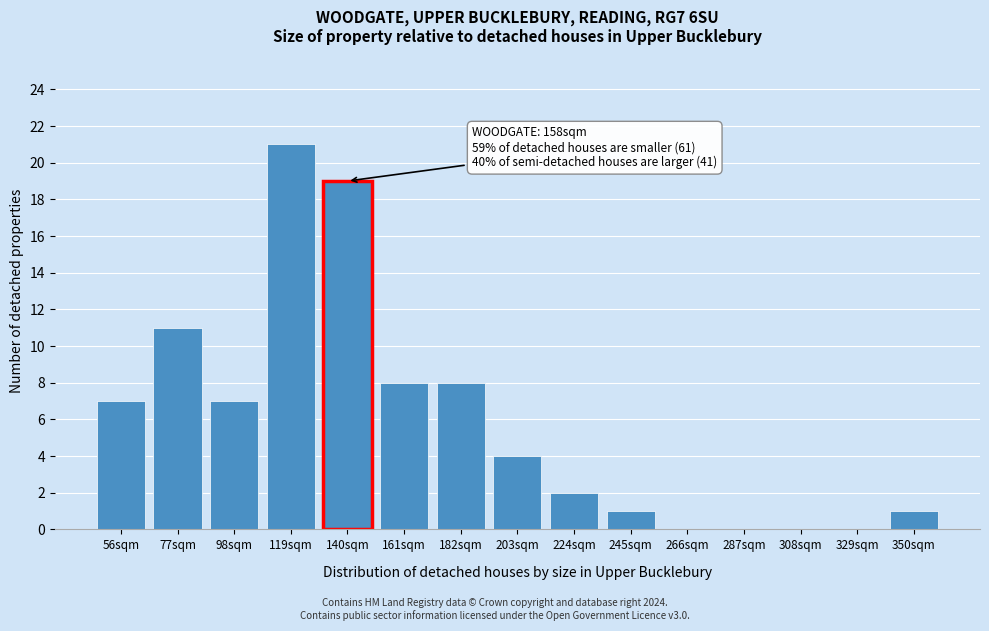

Reading right to left, what are all the values shown in this chart?

350sqm=1	329sqm=0	308sqm=0	287sqm=0	266sqm=0	245sqm=1	224sqm=2	203sqm=4	182sqm=8	161sqm=8	140sqm=19	119sqm=21	98sqm=7	77sqm=11	56sqm=7